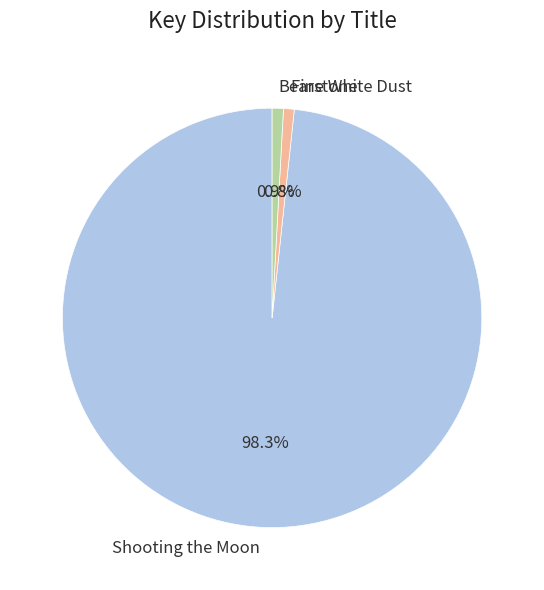

Which slice represents more than half of the pie?

Shooting the Moon